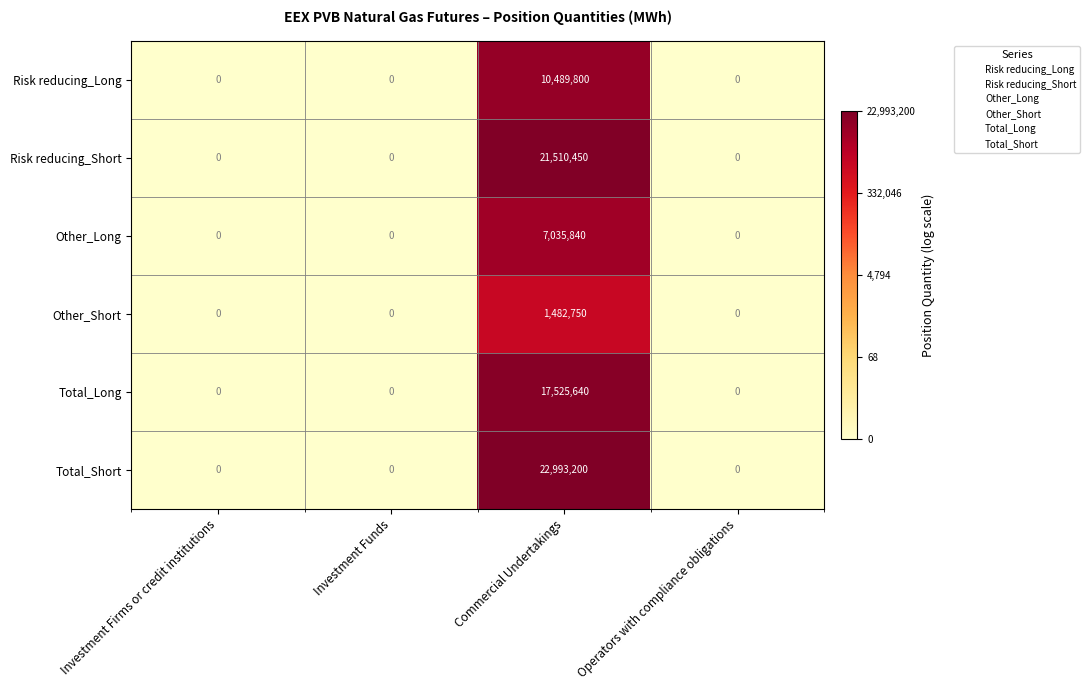

The Other_Short series shows -737575 at Operators with compliance obligations. True or false?

False